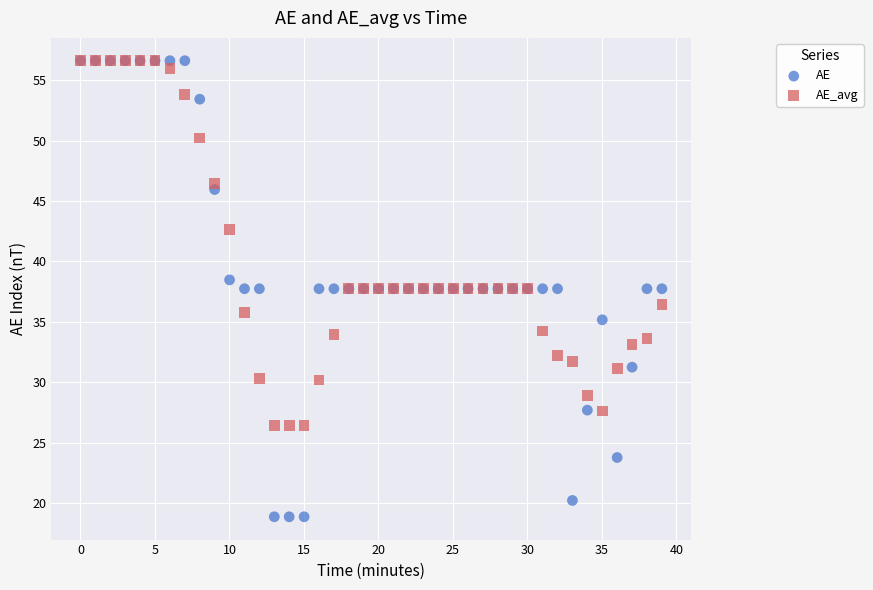

In the AE_avg series, what Y value is closest to 41?

42.7